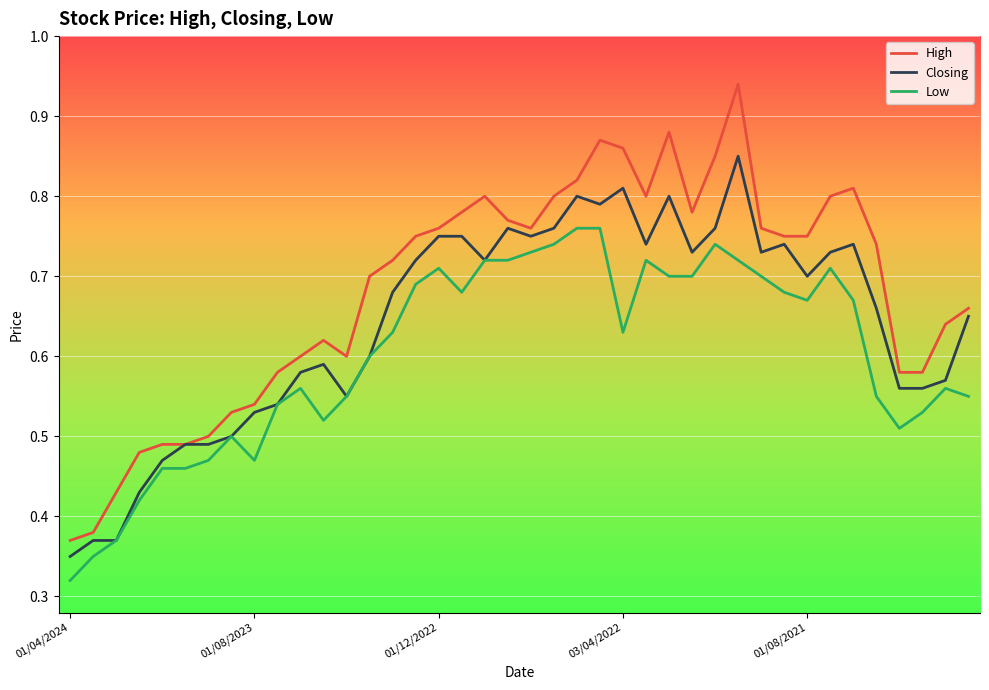

Which series has the largest range (max minus min)?

High